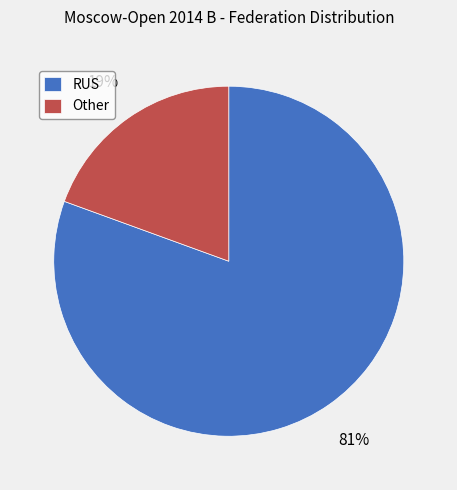

Is there any slice that represents more than half of the pie?

Yes